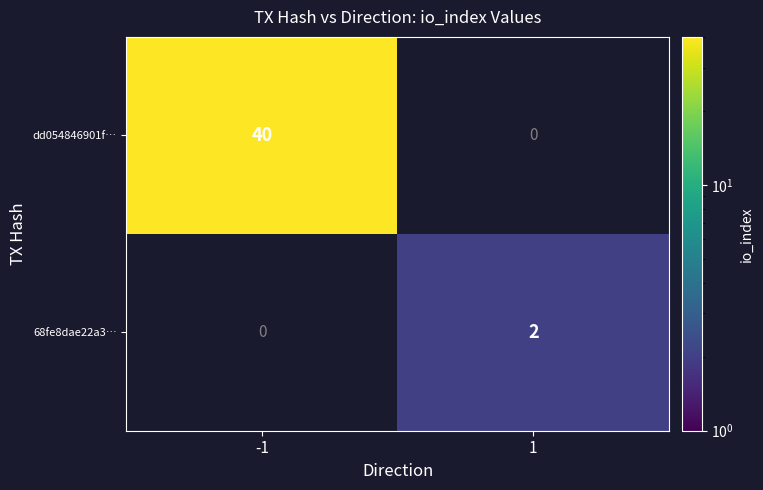

Is the value of dd054846901f… at -1 greater than the value of 68fe8dae22a3… at 1?

Yes